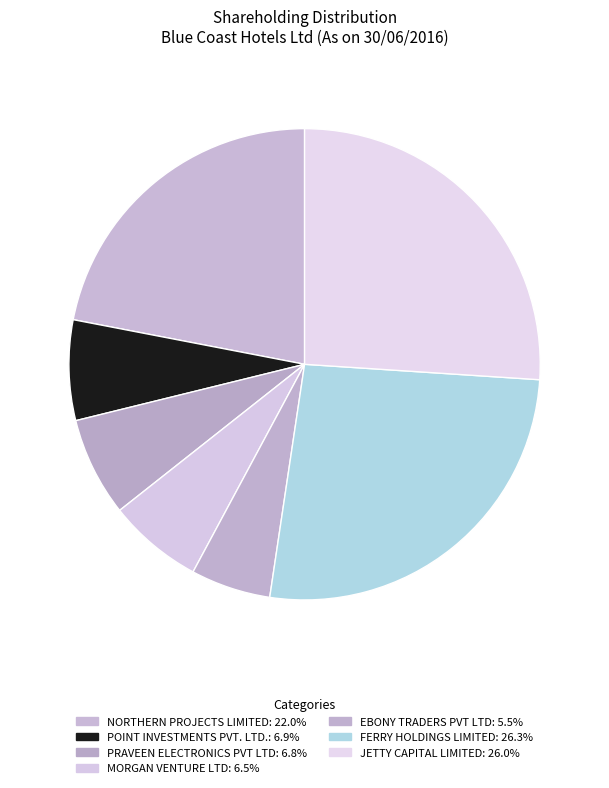

Combined, what portion of the pie is JETTY CAPITAL LIMITED and MORGAN VENTURE LTD?

32.6%